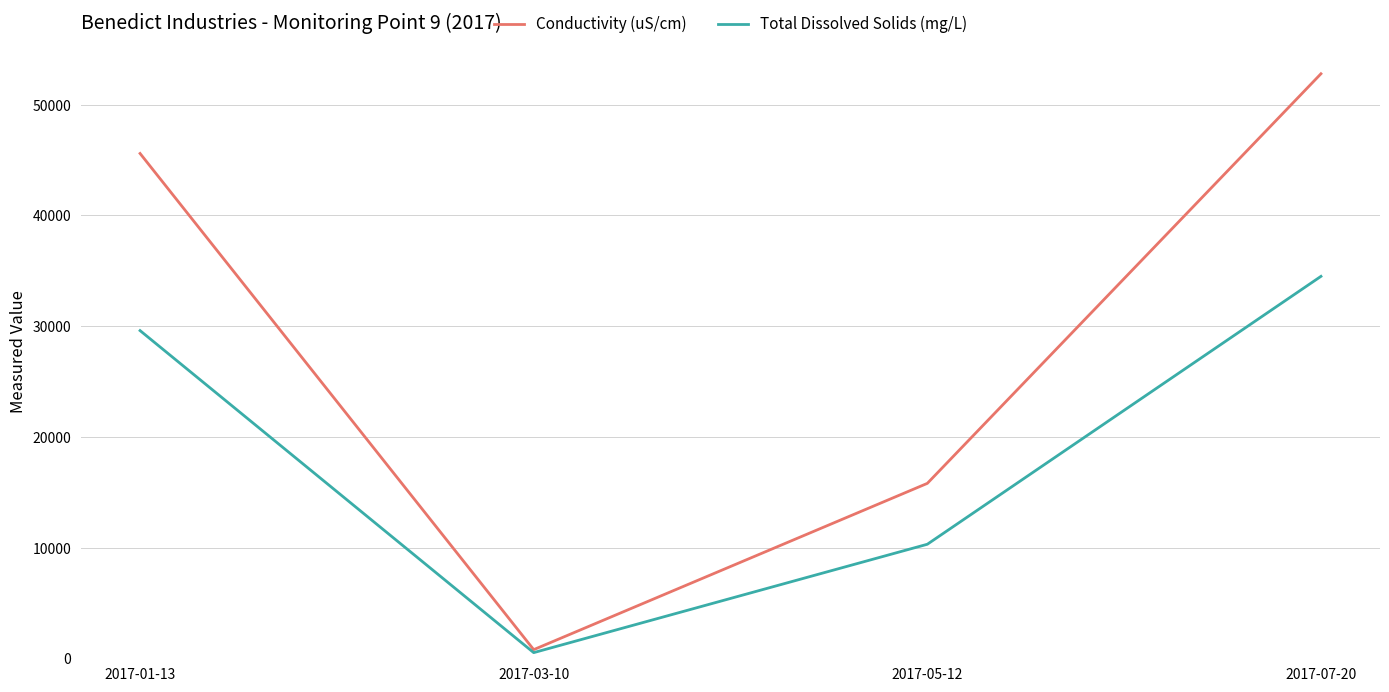

What is the greatest value displayed?

52800